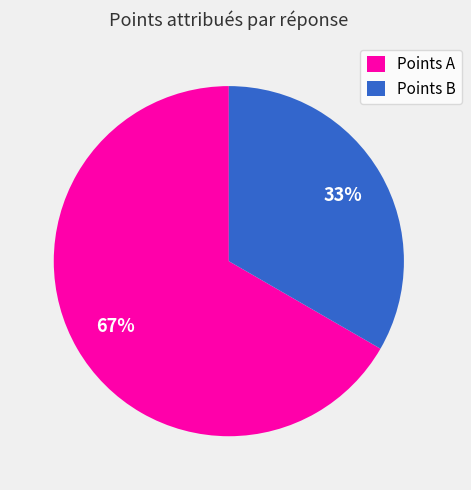

Do Points B and Points A together represent more than half of the pie?

Yes